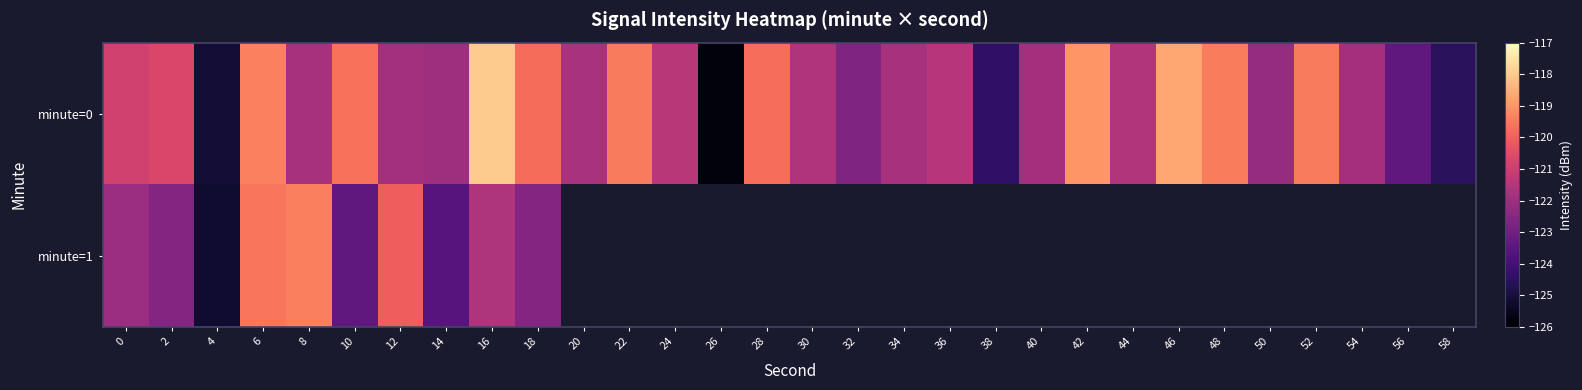

What is the maximum value for minute=1?

-119.4